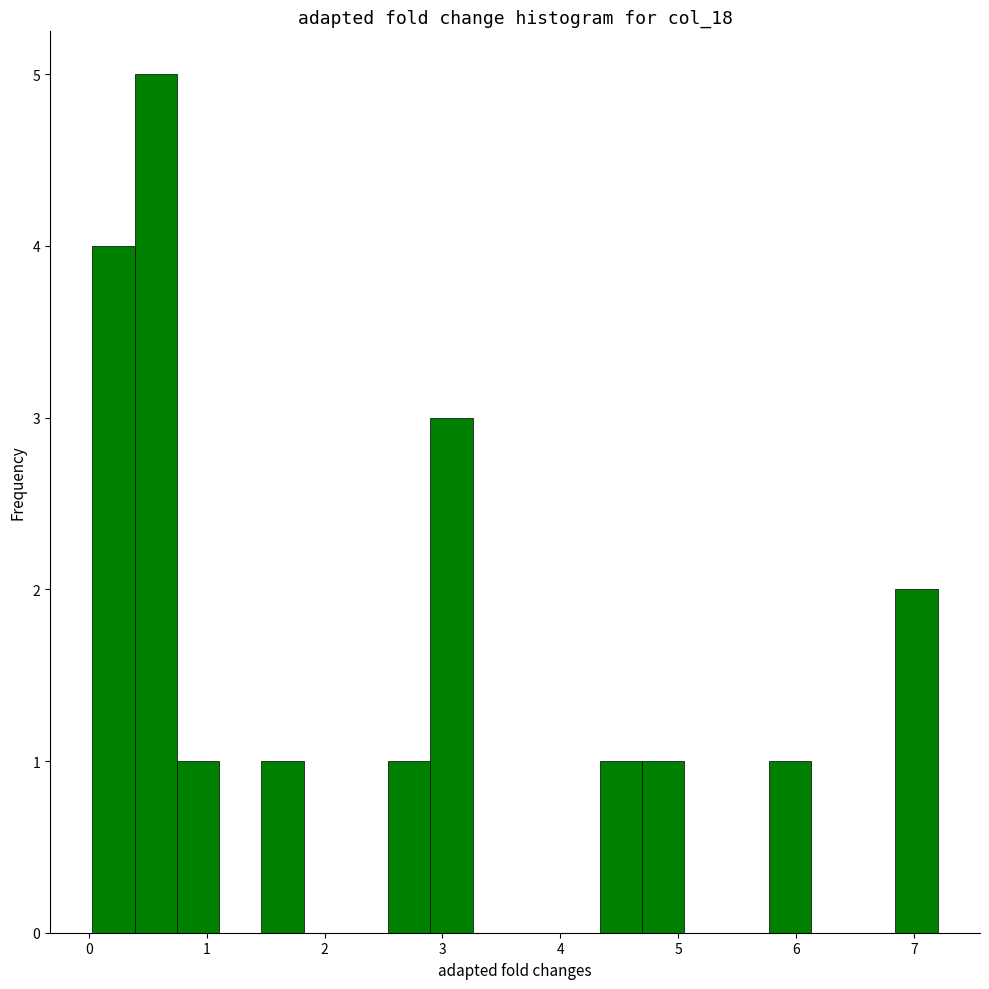

Read against the x-axis, roughly where is the centre of the tallest bar?

0.6